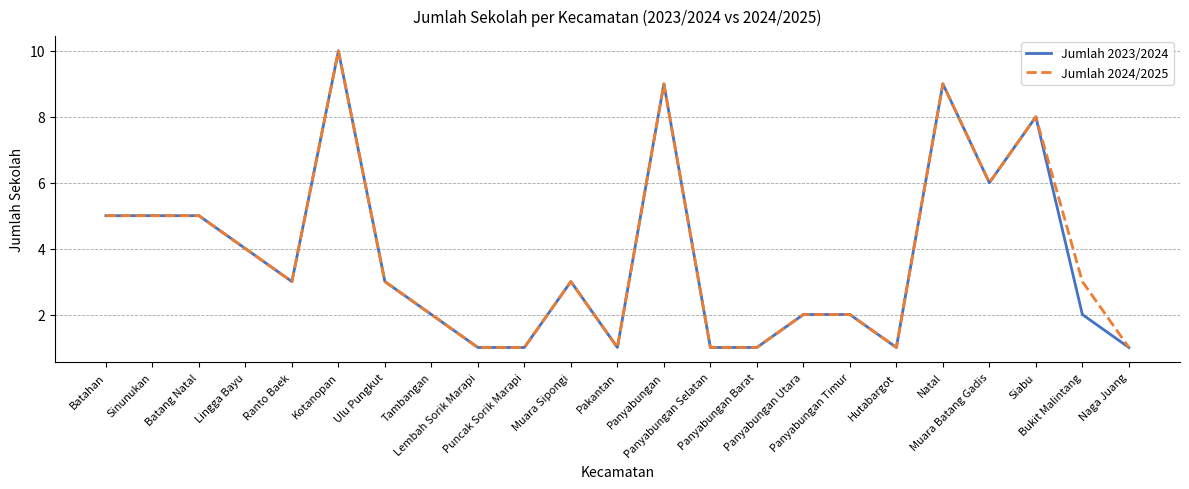

Is it true that Jumlah 2023/2024 equals 8 at Siabu?

True